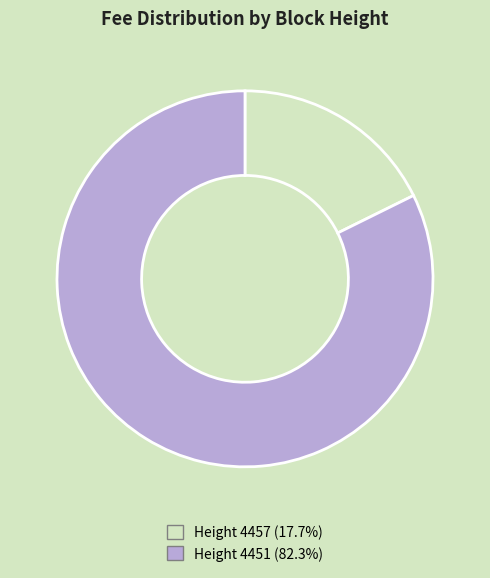

Count the number of slices in the pie.

2